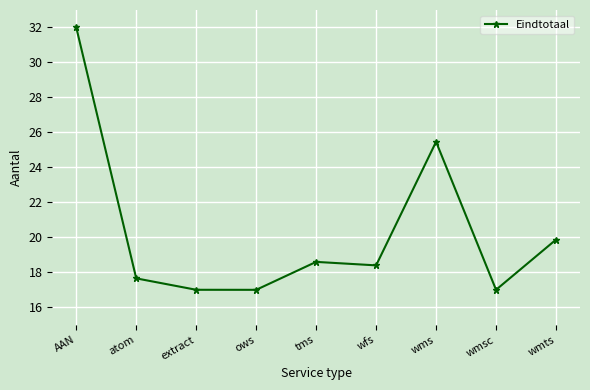

Which has a higher value, tms or wms?

wms